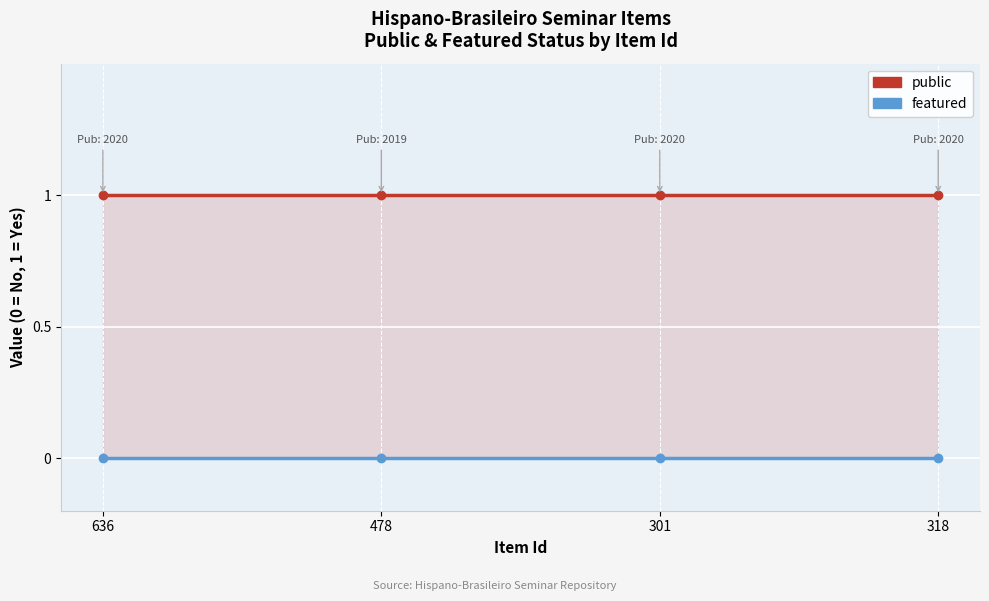

What is the difference between the highest and lowest values at 478?

1